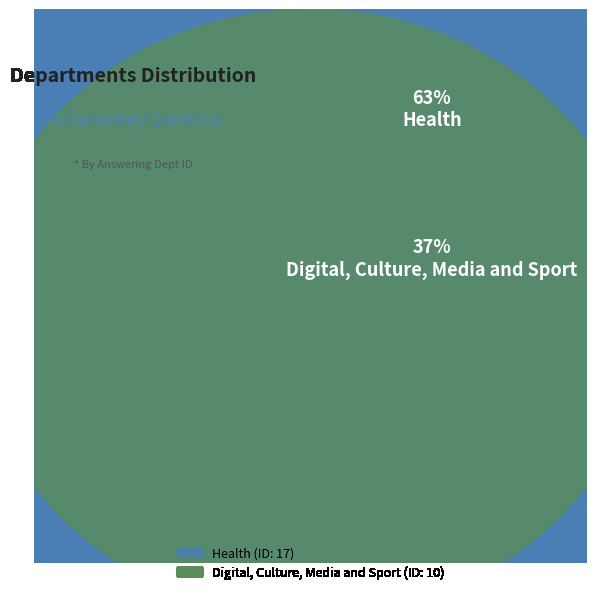

The Digital, Culture, Media and Sport slice represents 37% of the pie. True or false?

True